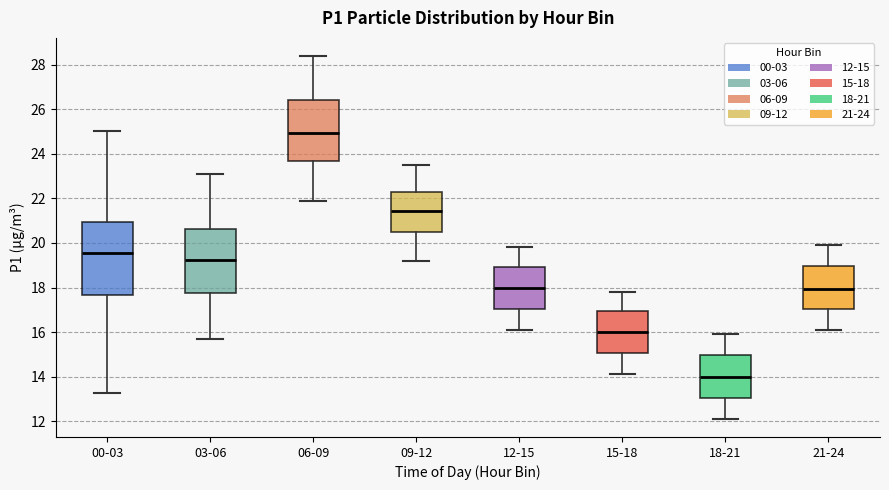

Comparing the boxes themselves (not the whiskers), which one is the tallest?

00-03